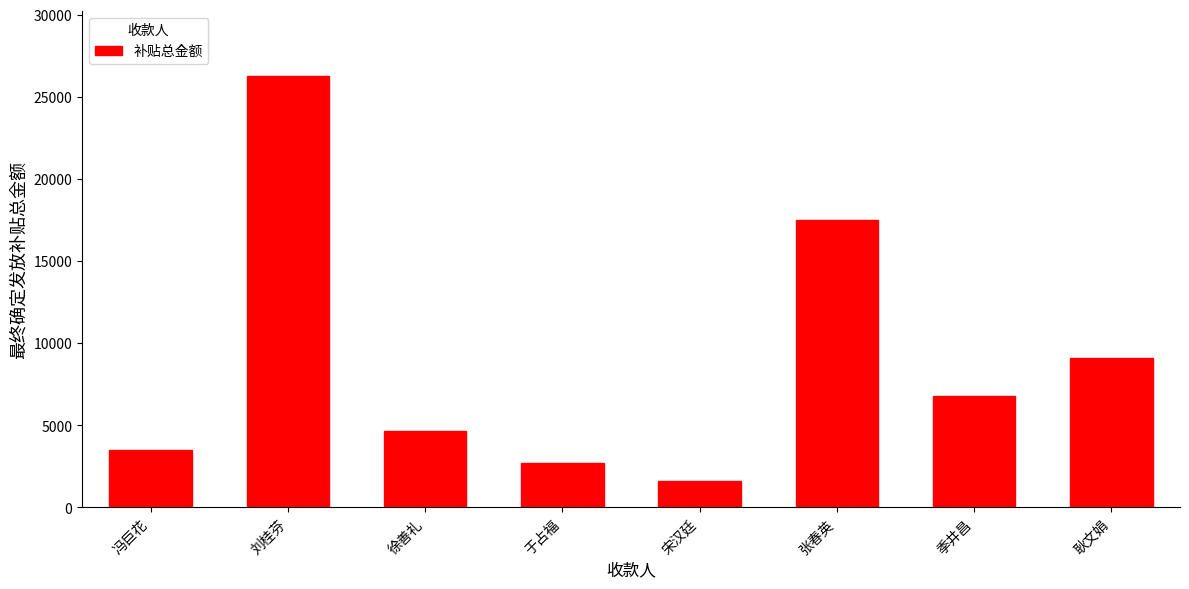

Reading right to left, what are all the values shown in this chart?

耿文娟=9071.5	季井昌=6760.3	张春英=17507.3	宋汉廷=1617.8	于占福=2715.7	徐善礼=4622.4	刘桂芬=26289.9	冯巨花=3466.8